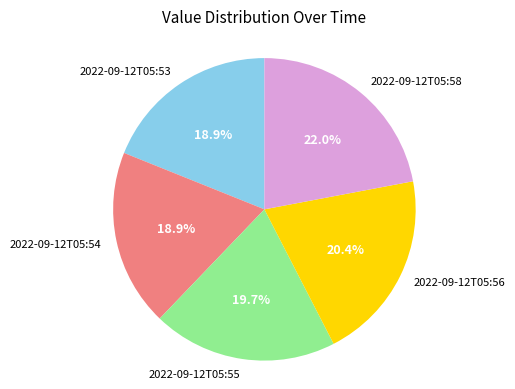

How many segments does this pie chart have?

5